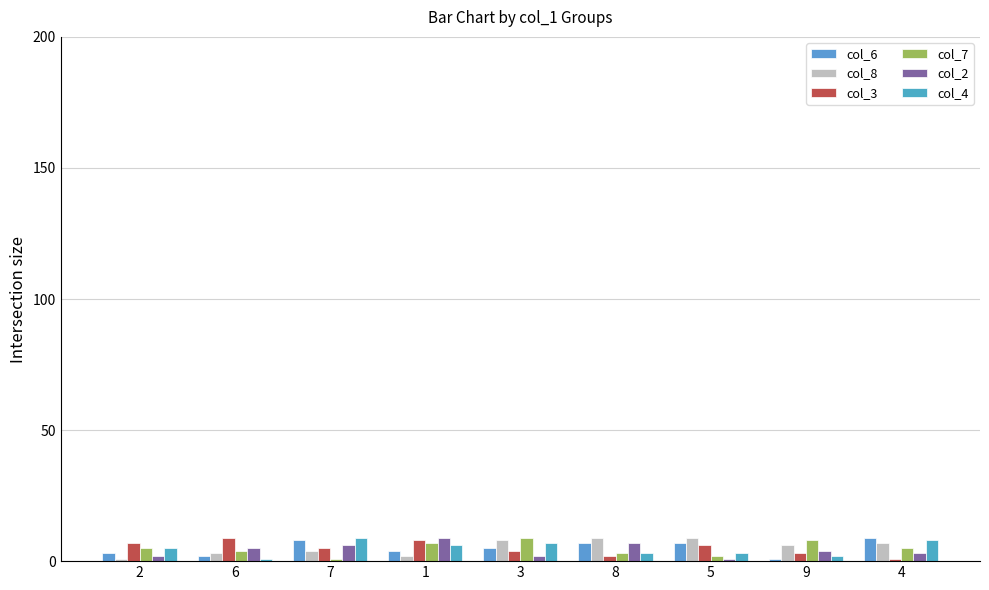

Which label corresponds to the largest value in the chart?

4